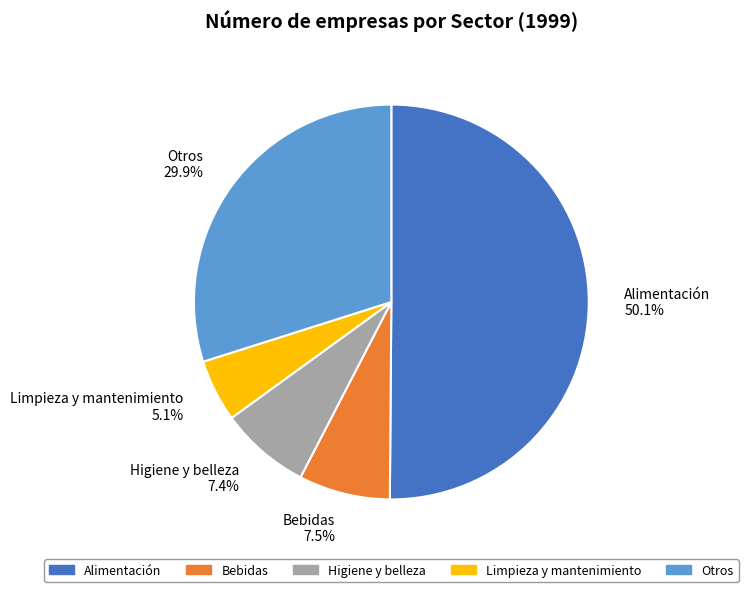

Is it true that Higiene y belleza is 16% of the pie?

False